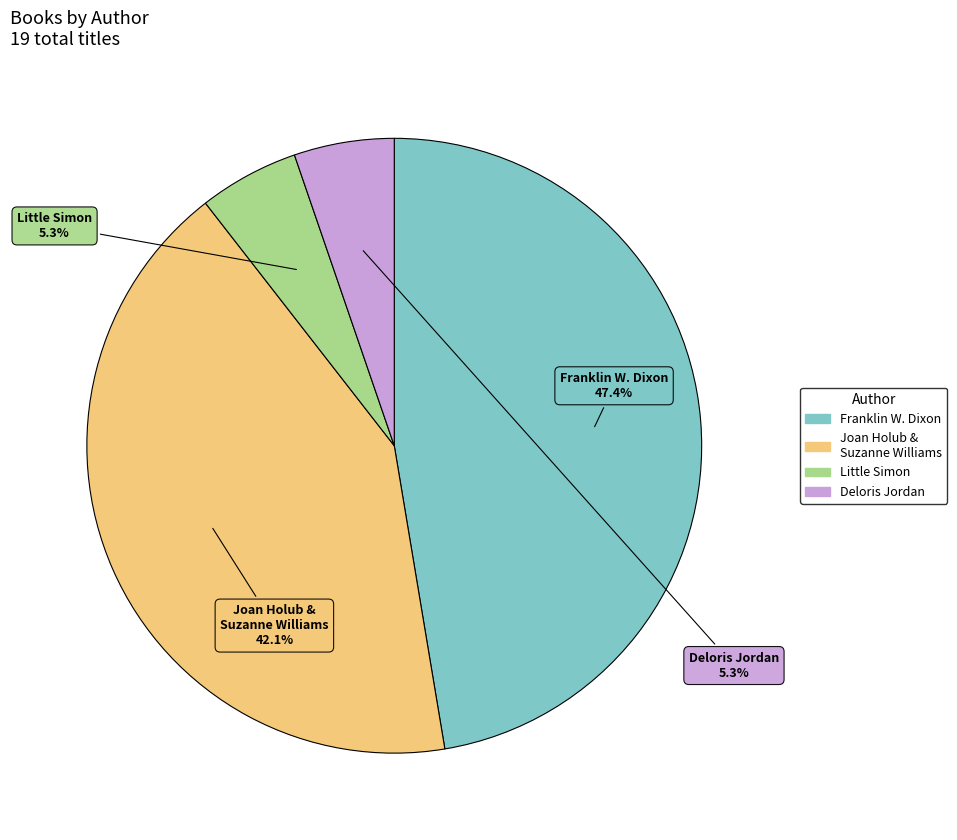

Is there any slice that represents more than half of the pie?

No